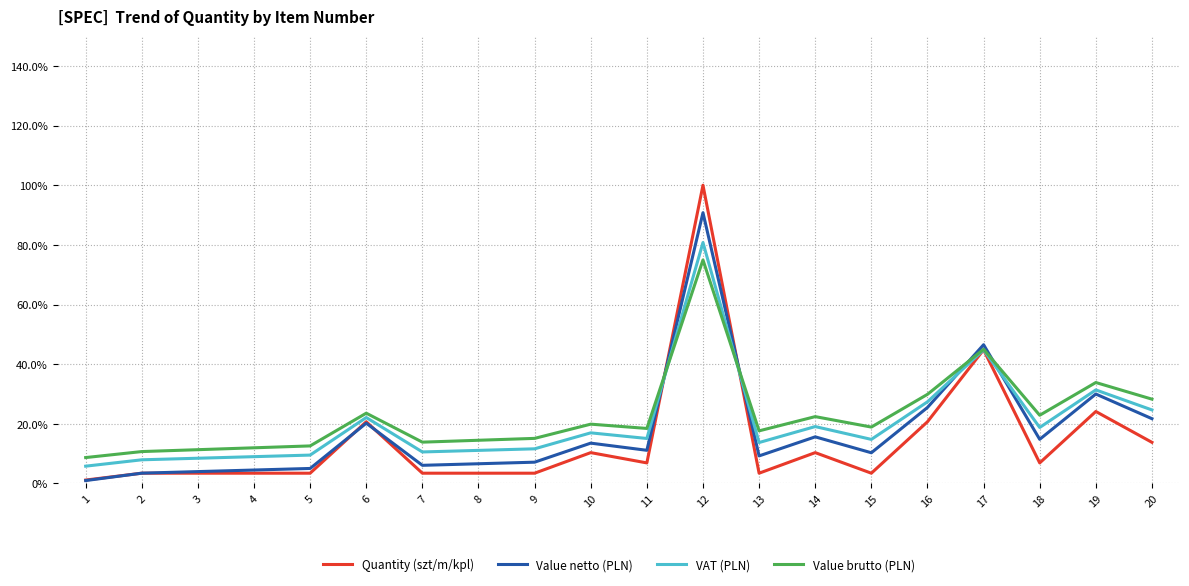

Reading right to left, extract all data points from this chart.

Quantity (szt/m/kpl): 0.1	0.2	0.1	0.4	0.2	0.0	0.1	0.0	1.0	0.1	0.1	0.0	0.0	0.0	0.2	0.0	0.0	0.0	0.0	0.0
Value netto (PLN): 0.2	0.3	0.1	0.5	0.3	0.1	0.2	0.1	0.9	0.1	0.1	0.1	0.1	0.1	0.2	0.1	0.0	0.0	0.0	0.0
VAT (PLN): 0.2	0.3	0.2	0.4	0.3	0.1	0.2	0.1	0.8	0.2	0.2	0.1	0.1	0.1	0.2	0.1	0.1	0.1	0.1	0.1
Value brutto (PLN): 0.3	0.3	0.2	0.5	0.3	0.2	0.2	0.2	0.7	0.2	0.2	0.2	0.1	0.1	0.2	0.1	0.1	0.1	0.1	0.1